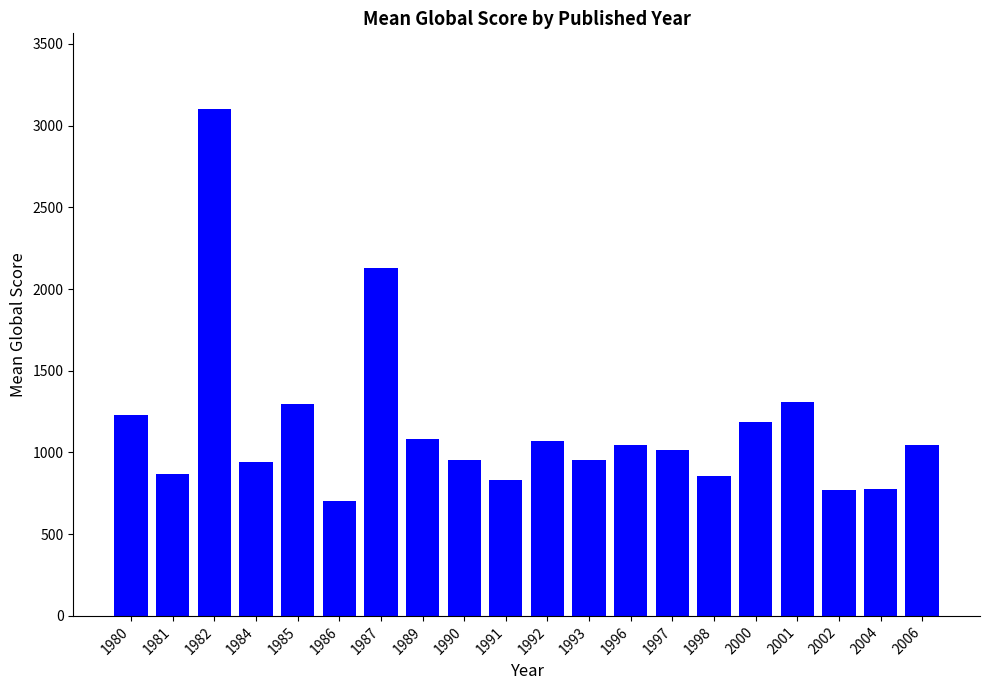

What is the difference between the second highest and minimum values?

1429